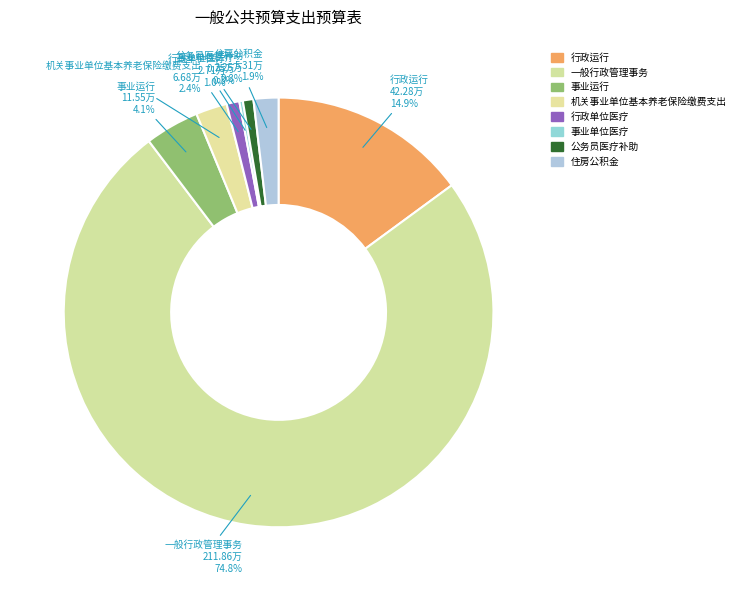

What percentage is NOT represented by 行政单位医疗?

99.0%